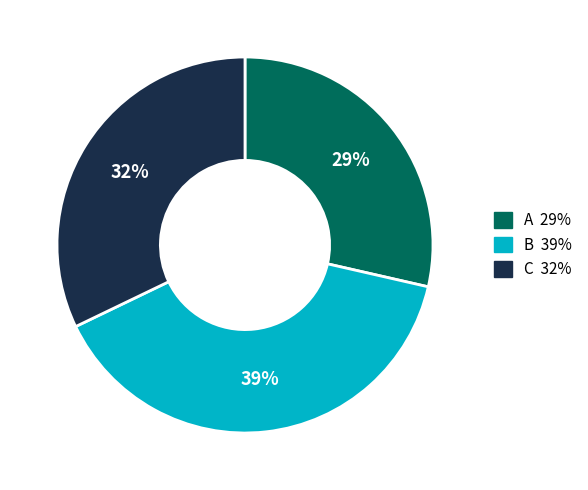

Does any single category account for the majority?

No